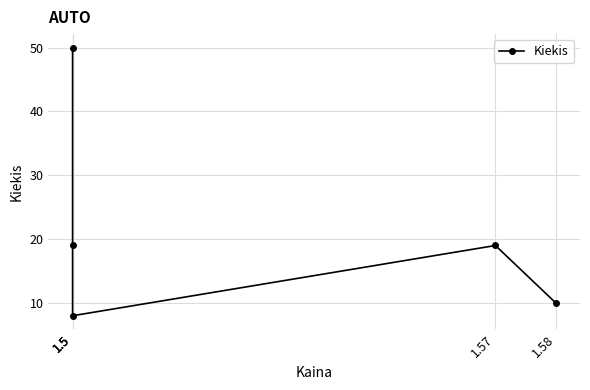

True or false: the data shows 11 at 1.5.

False